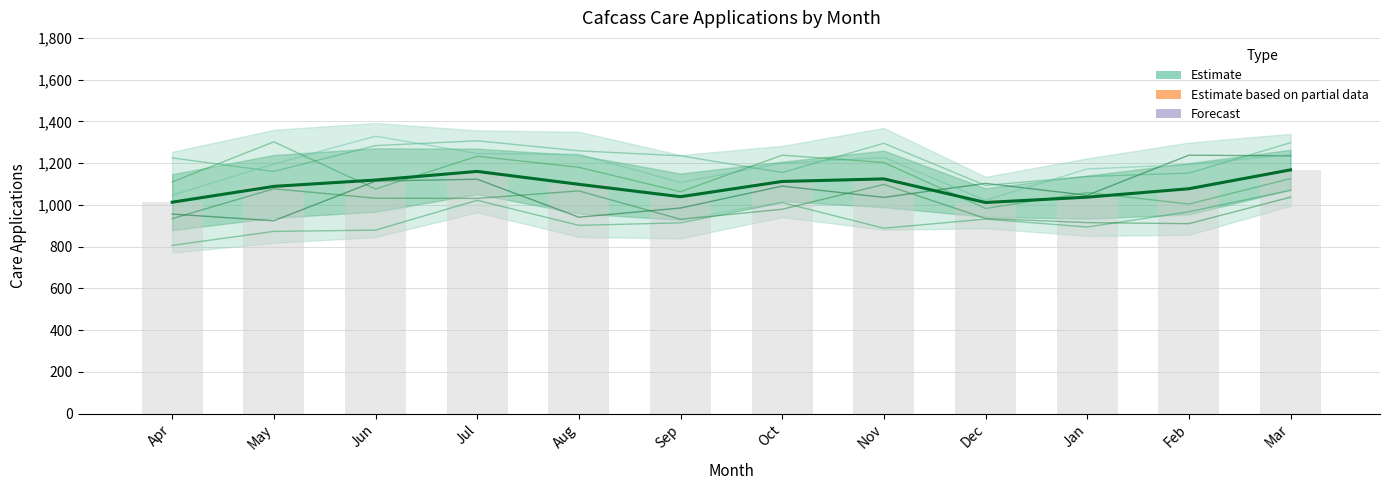

What is the value of the 7th bar from the left?

1112.2